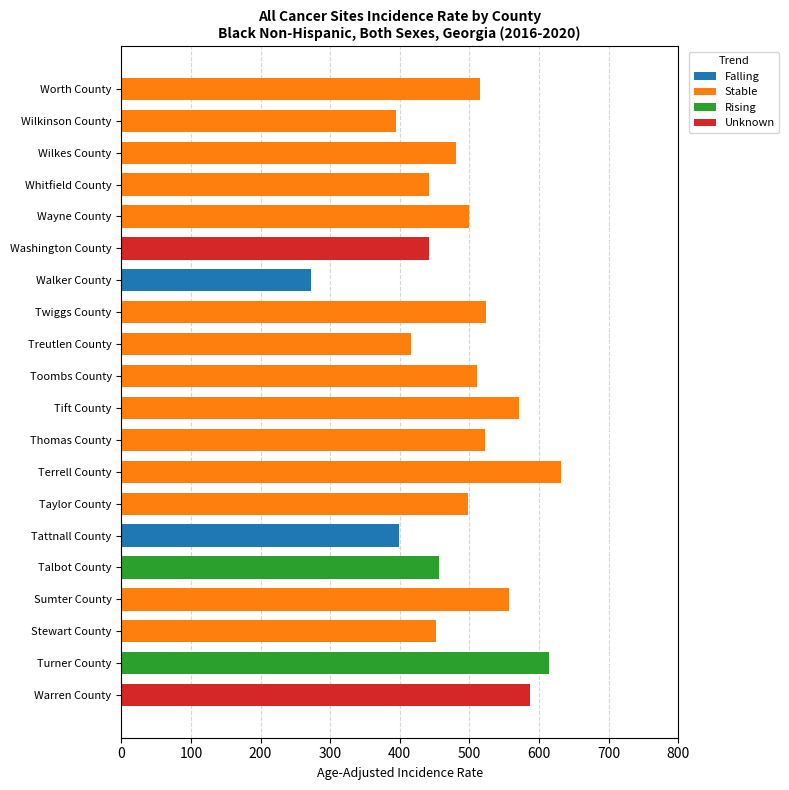

The value of Falling at Wilkes County is 155.4. True or false?

False